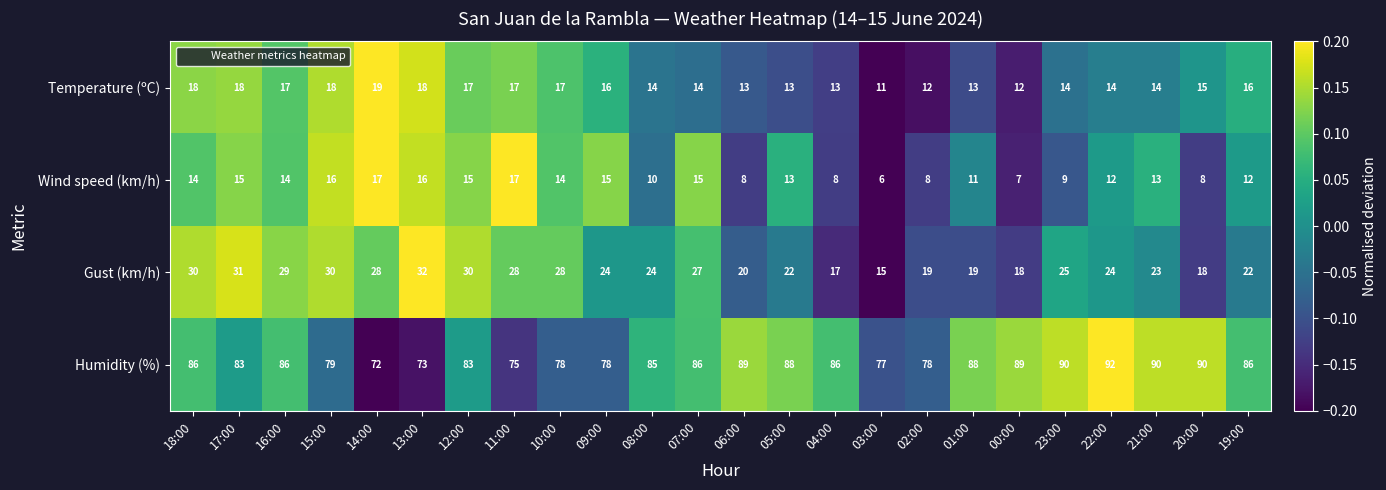

List the series in order of their peak value, highest first.

Humidity (%), Gust (km/h), Temperature (ºC), Wind speed (km/h)